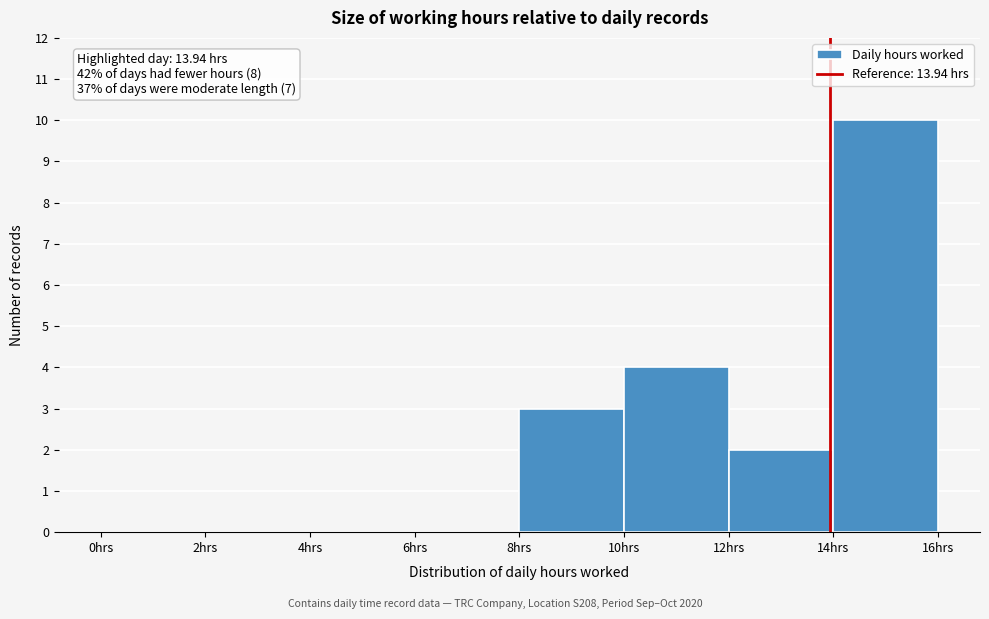

Which range on the x-axis has the tallest bar?

14 to 16